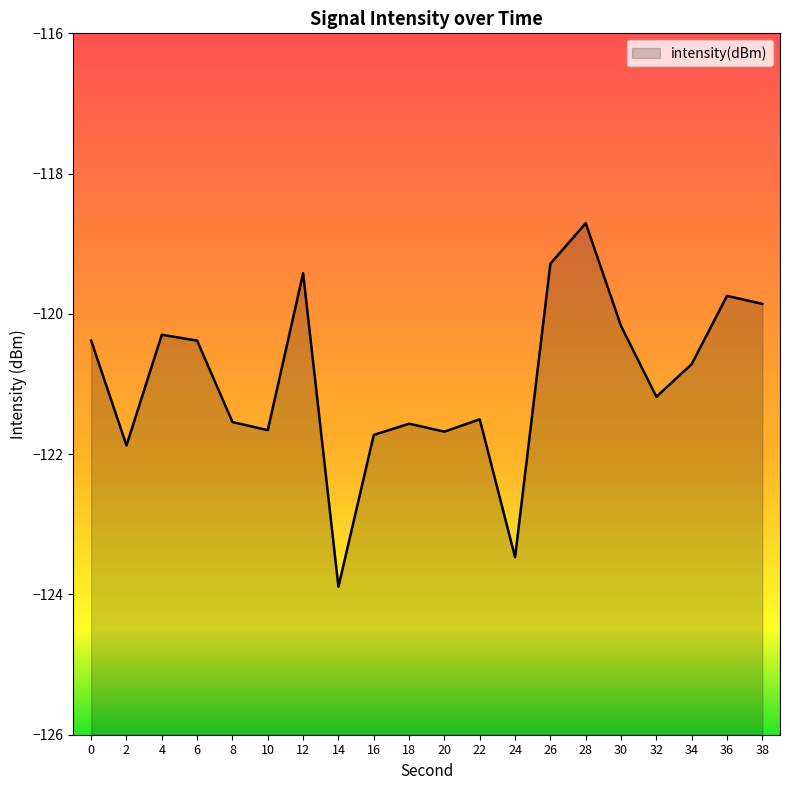

Does the chart have visible grid lines?

No